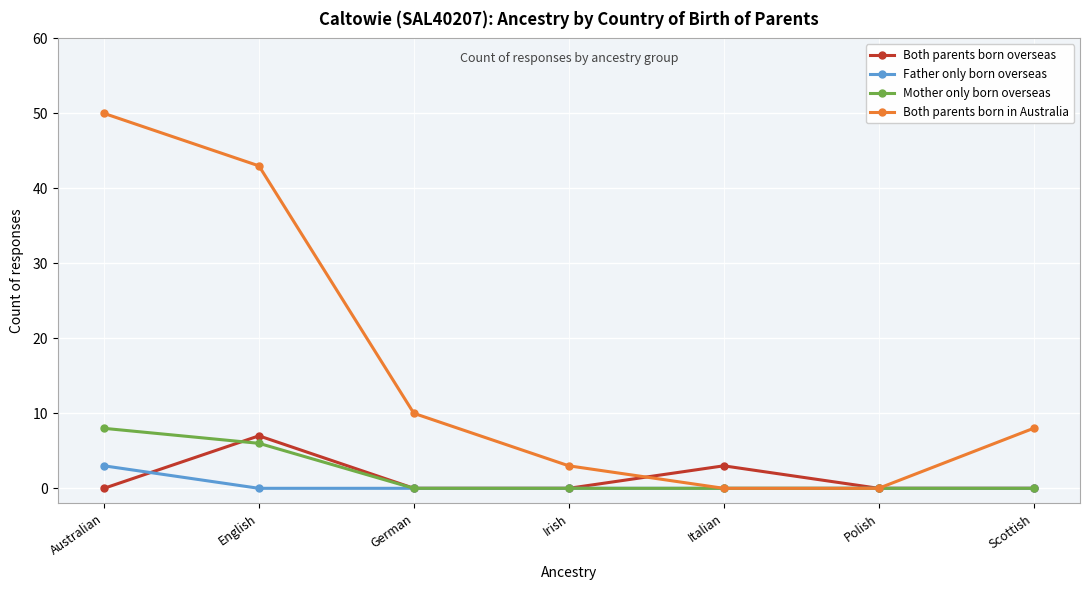

What are all the series names shown in the legend?

Both parents born overseas, Father only born overseas, Mother only born overseas, Both parents born in Australia